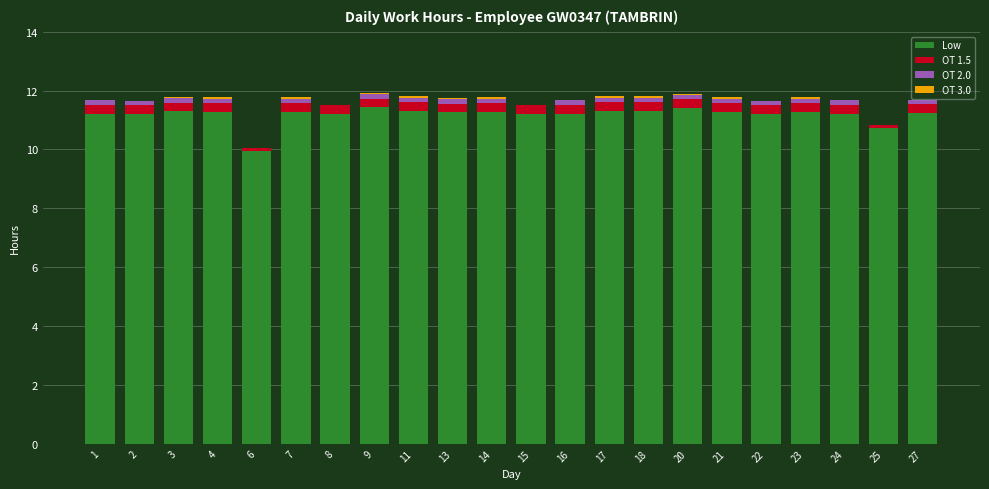

The value of Low at 4 is 19.2. True or false?

False